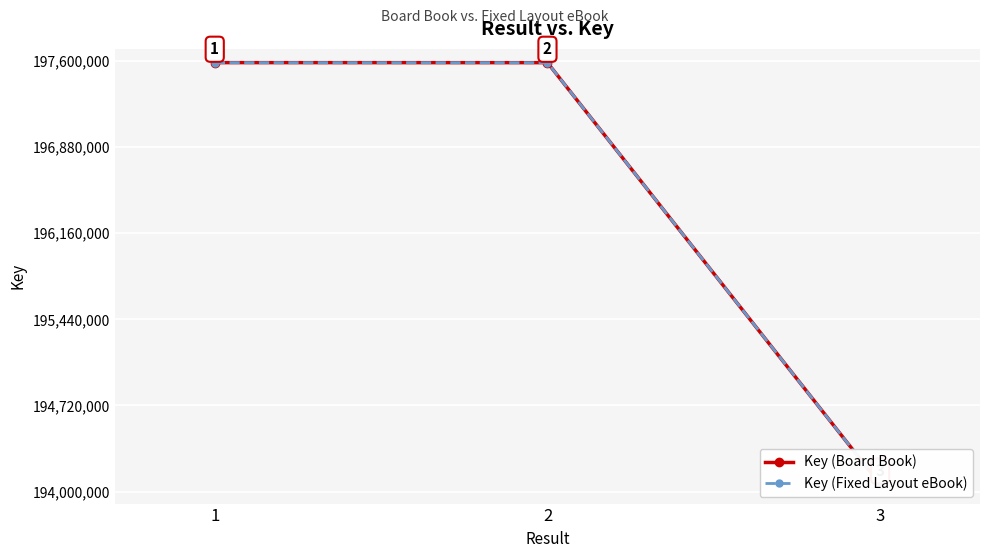

What is the difference between the maximum and second lowest values in the Key (Fixed Layout eBook) series?

288